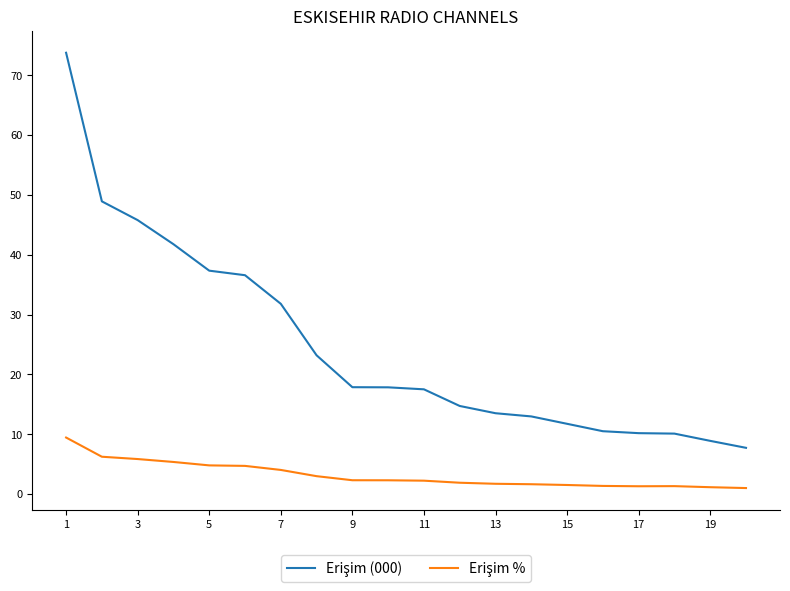

True or false: Erişim (000) has more than 2 interior local peaks.

False